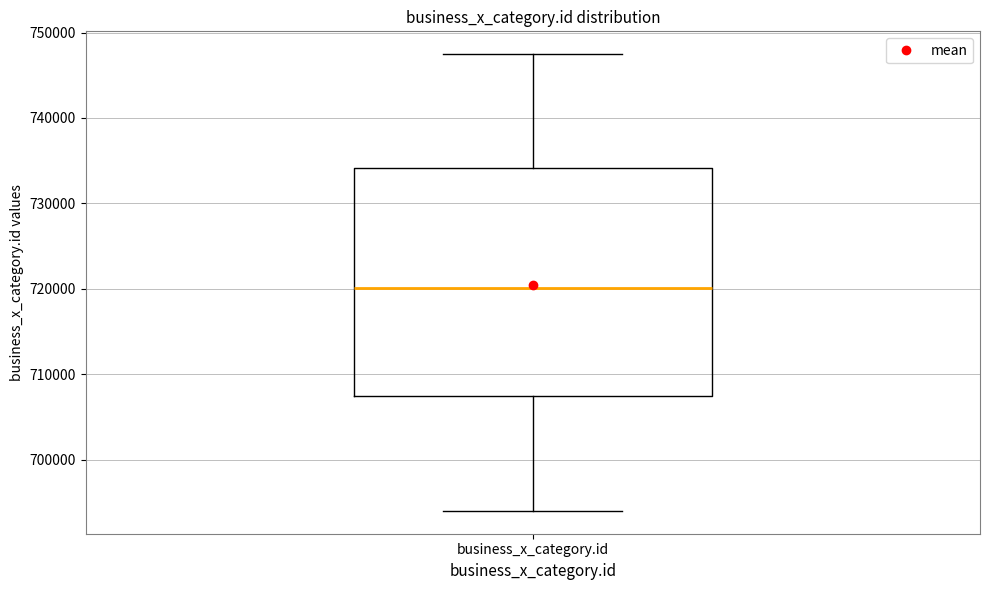

Read this box plot against the y-axis: the position of the median line, the range covered by the box, and the ends of both whiskers. The values are not printed on the chart, so give them approximately, as read against the axis.

median 720000, box 707000 to 734000, whiskers 694000 to 747000